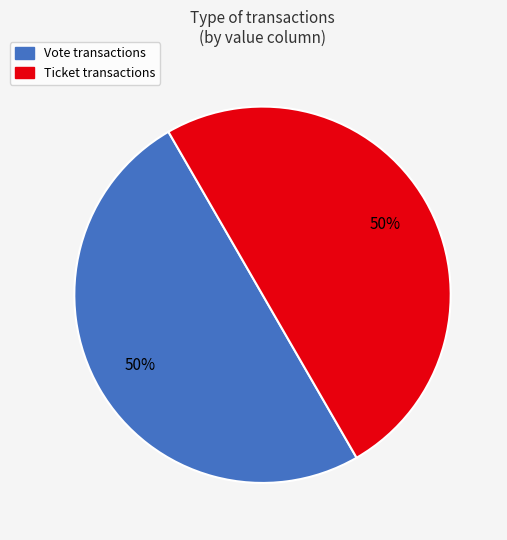

Approximately how many times larger is the value at Ticket compared to Vote?

1.0